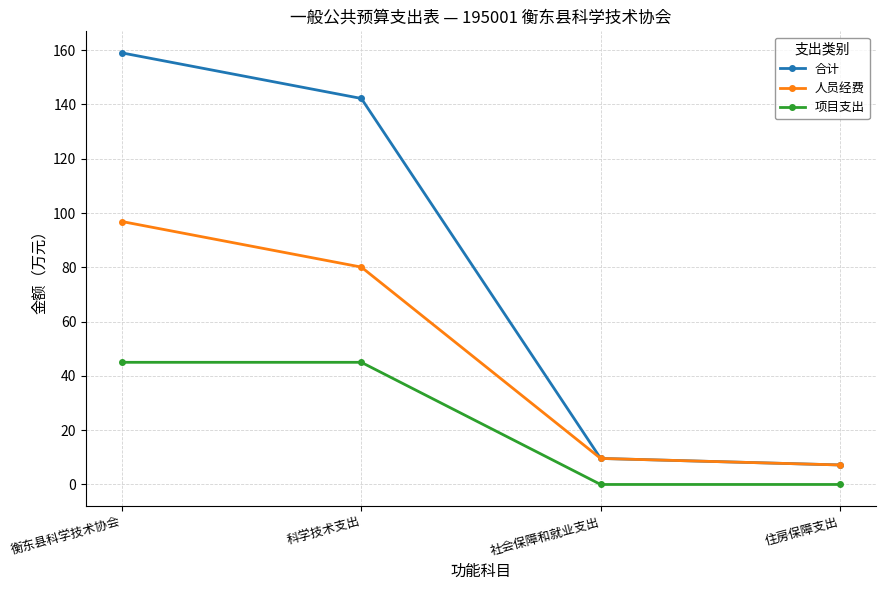

The 人员经费 series shows 80.1 at 科学技术支出. True or false?

True